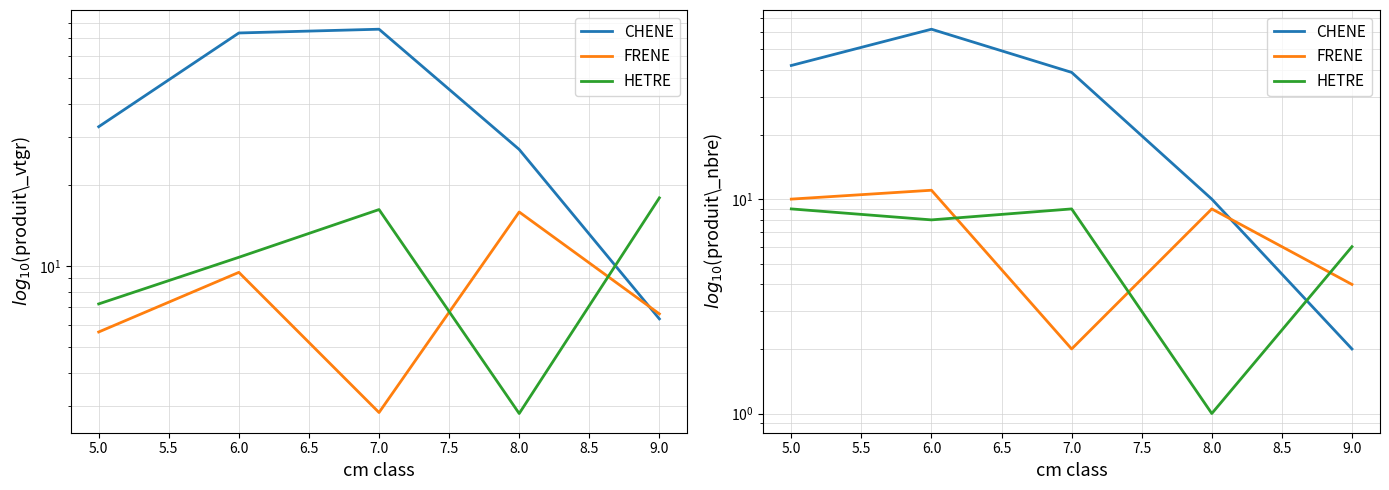

Does the chart display data point markers on the line(s)?

No